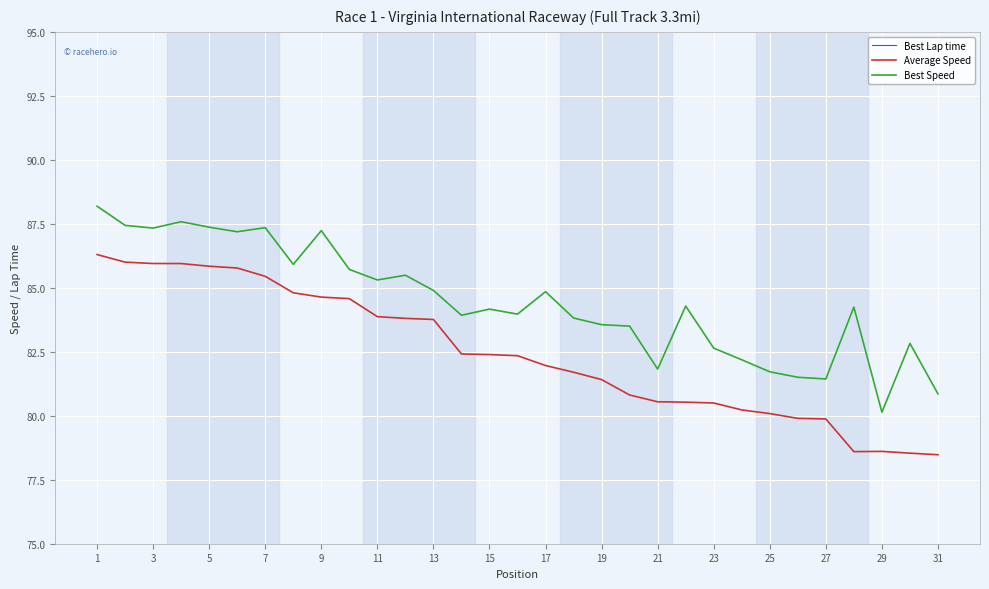

At which label does Best Speed reach its minimum?

29